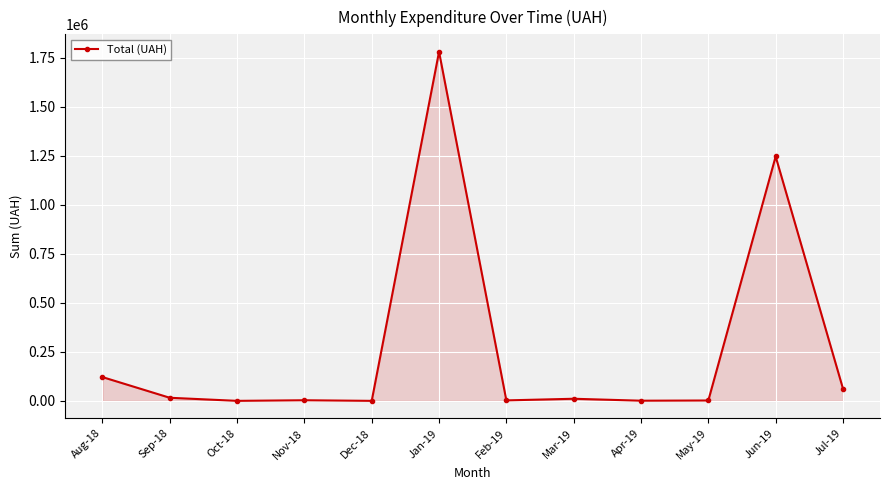

Which has a higher value, Jun-19 or Sep-18?

Jun-19